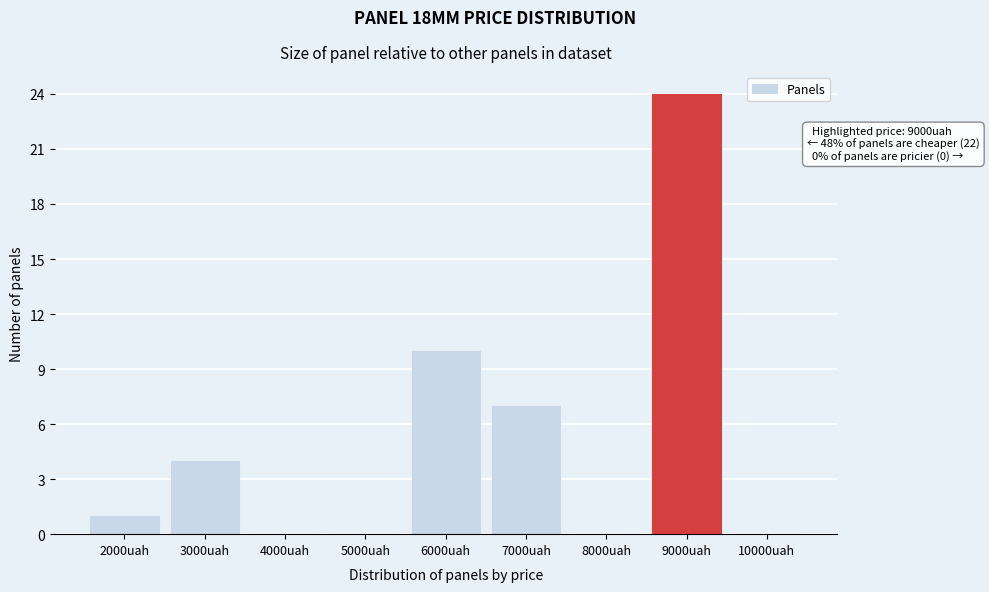

Reading left to right, transcribe all the data shown in this chart.

2000uah=1	3000uah=4	4000uah=0	5000uah=0	6000uah=10	7000uah=7	8000uah=0	9000uah=24	10000uah=0